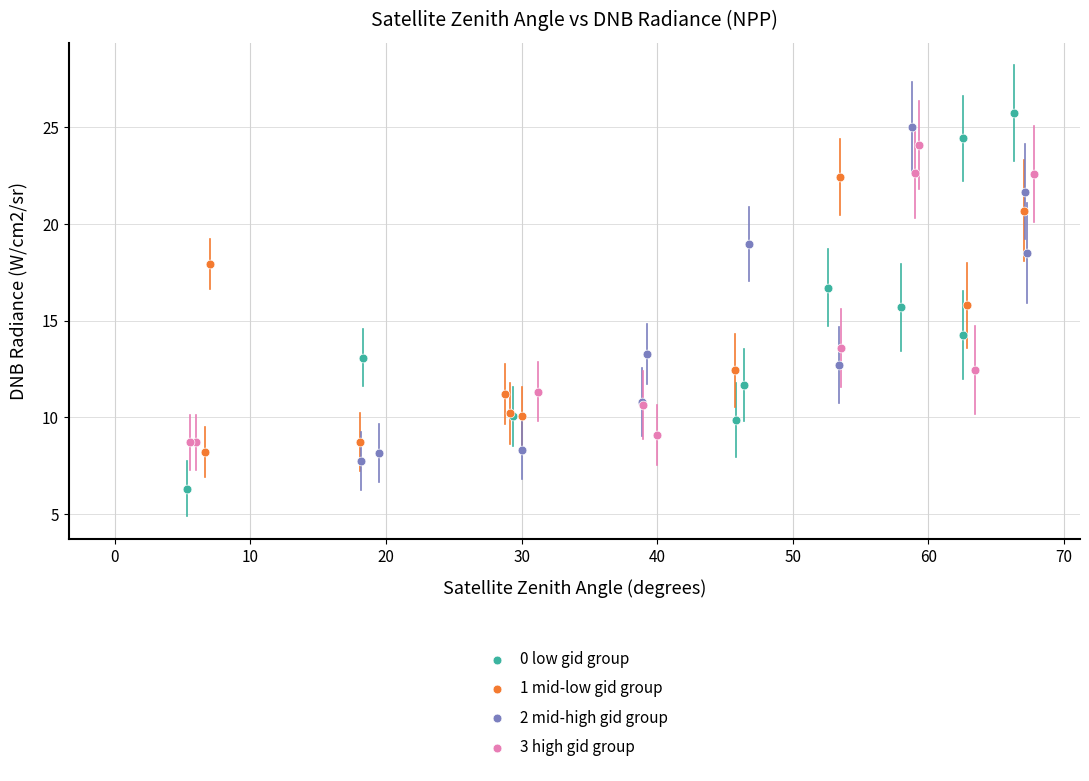

What are all the series names shown in the legend?

0 low gid group, 1 mid-low gid group, 2 mid-high gid group, 3 high gid group